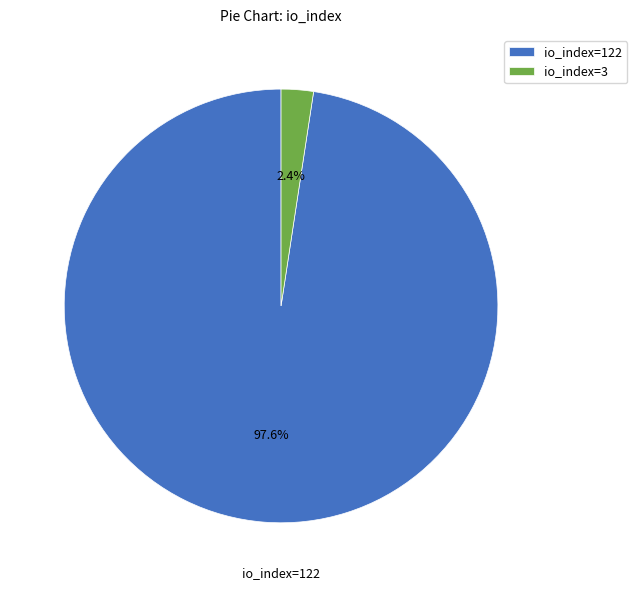

Which category has the biggest portion of the pie?

io_index=122